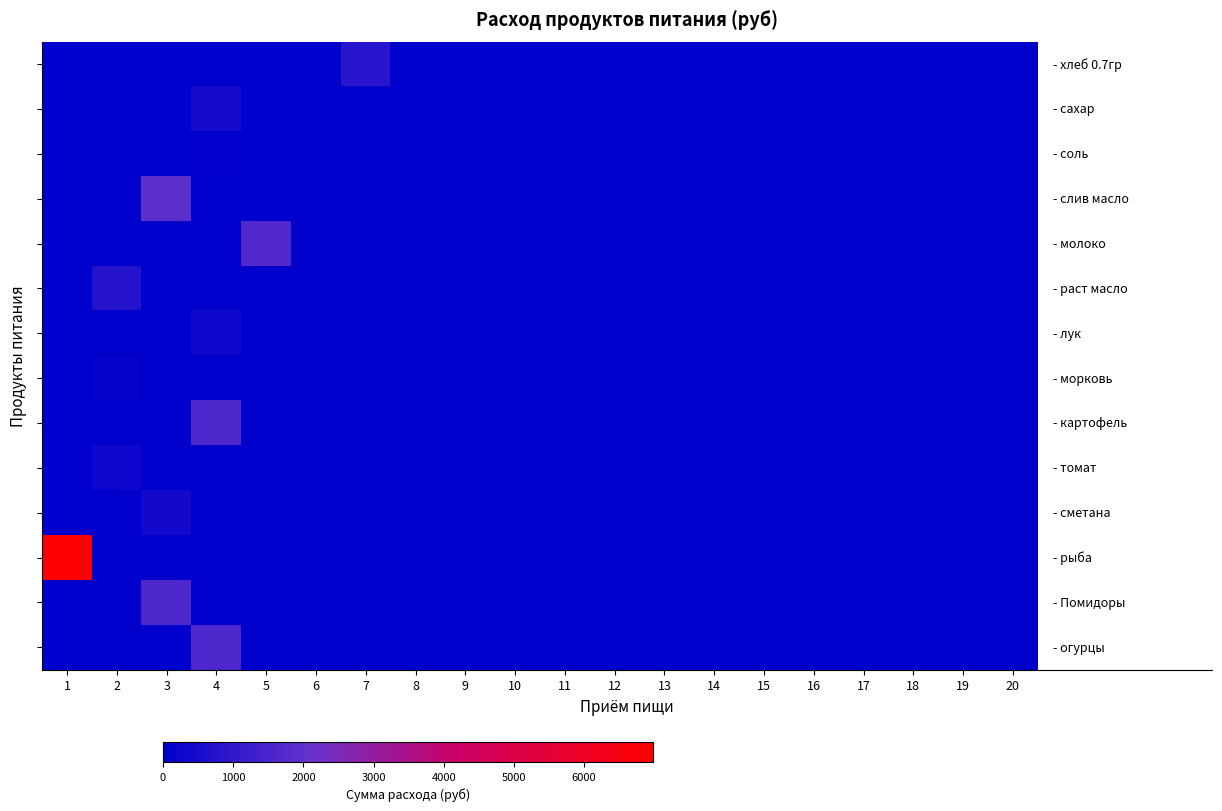

Count the number of data series in this chart.

14